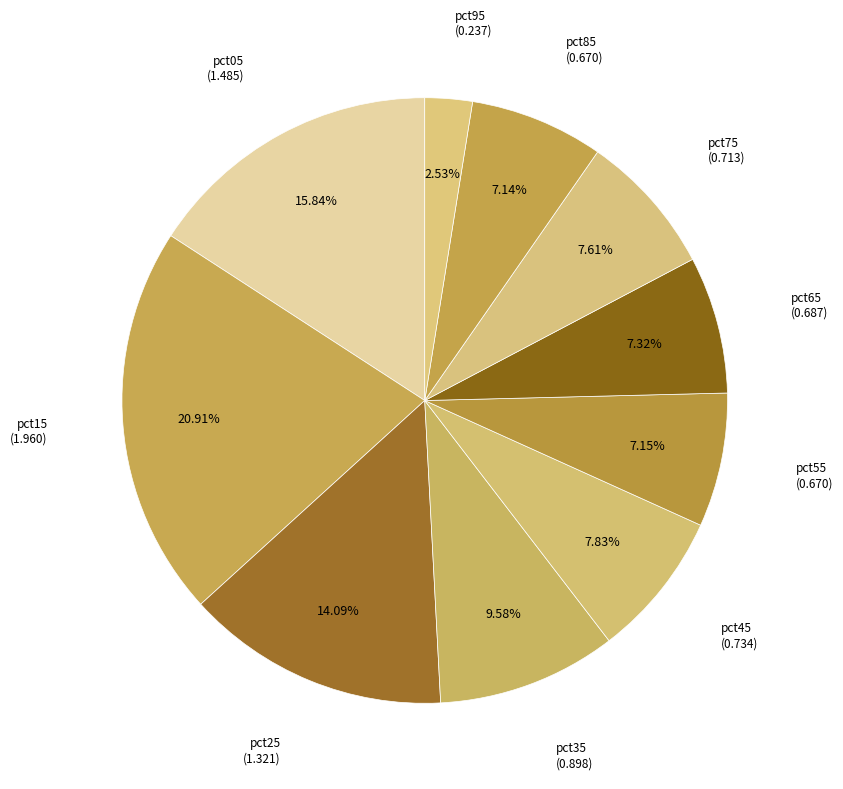

To the nearest percent, what percentage of the pie is pct95?

3%